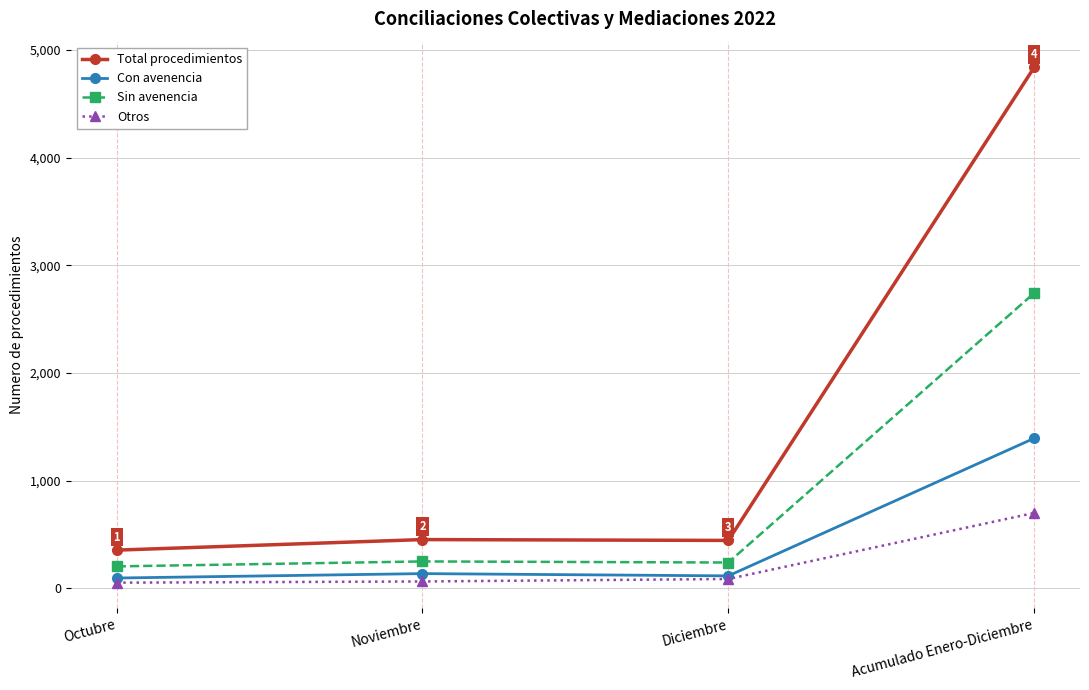

How many lines are shown in the chart?

4